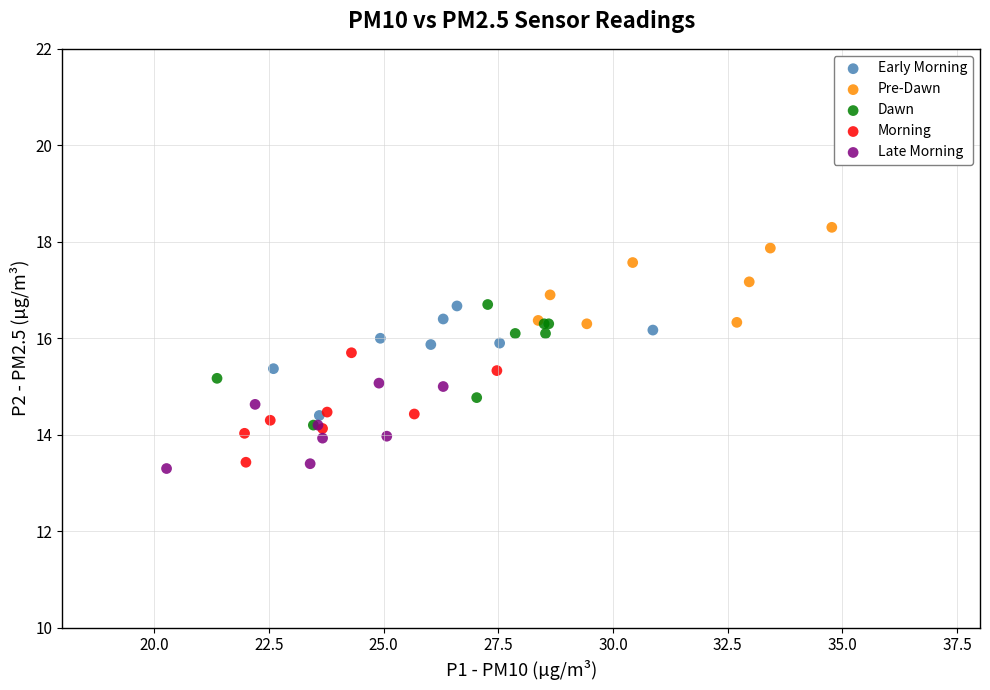

Which series reaches the maximum Y coordinate?

Pre-Dawn